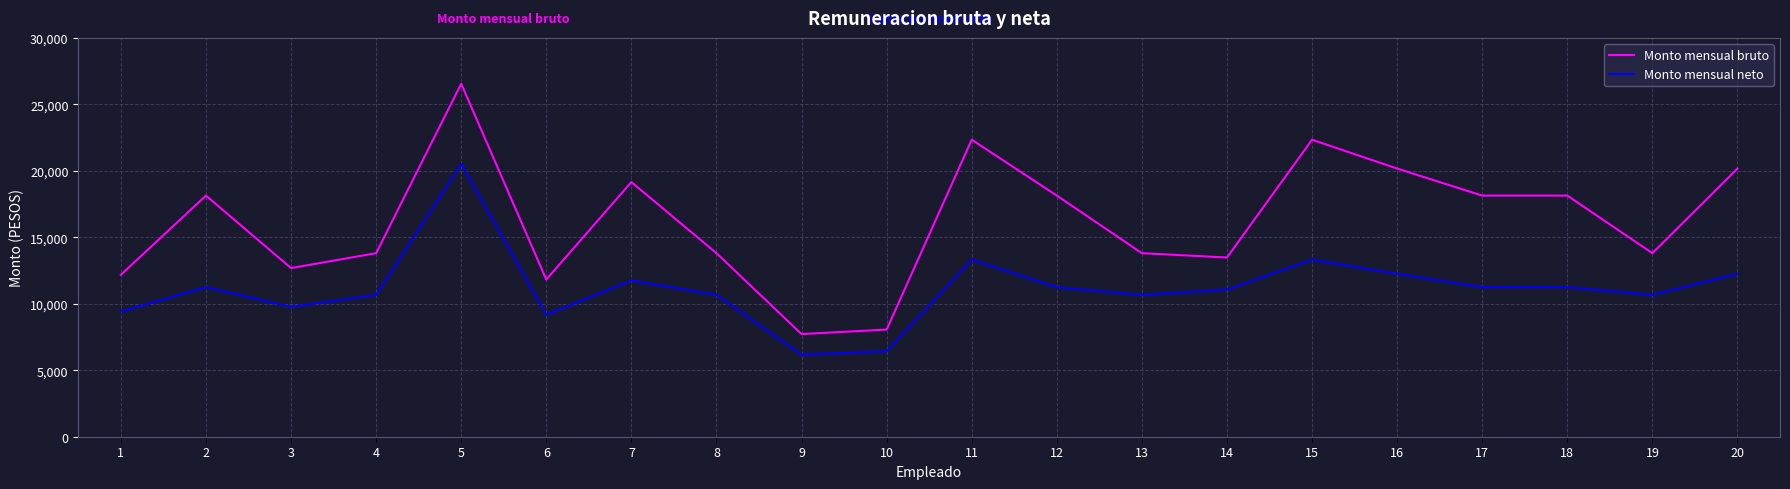

True or false: Monto mensual neto and Monto mensual bruto cross at least once.

False